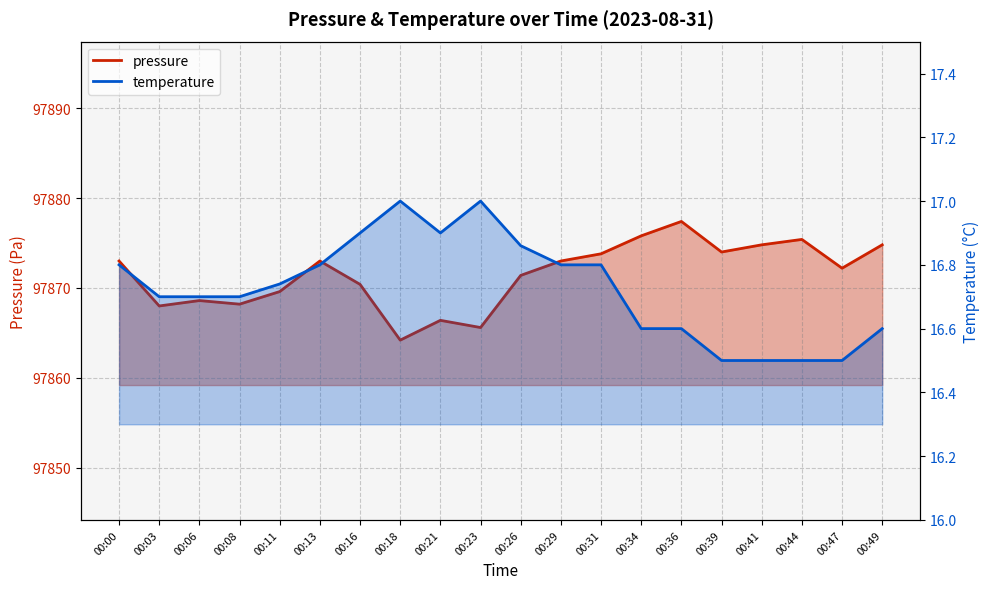

Between 00:36 and 00:49, which series saw the biggest shift?

pressure